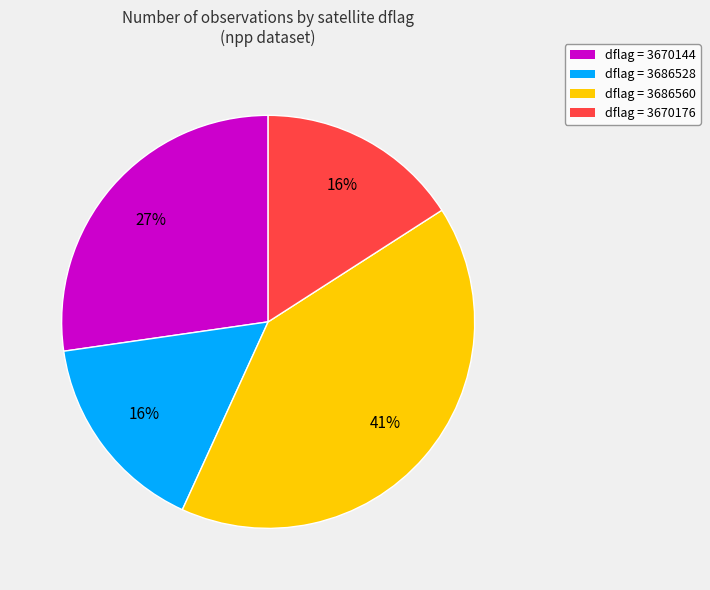

Is there any slice that represents more than half of the pie?

No